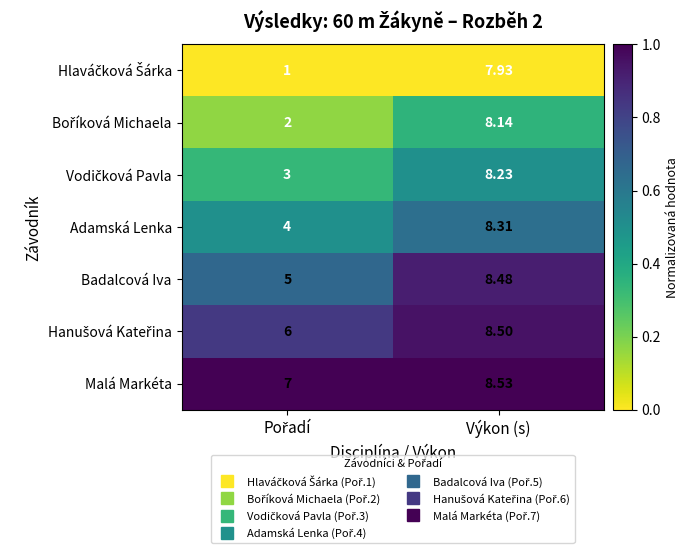

At which category is the sum across all series the highest?

Výkon (s)